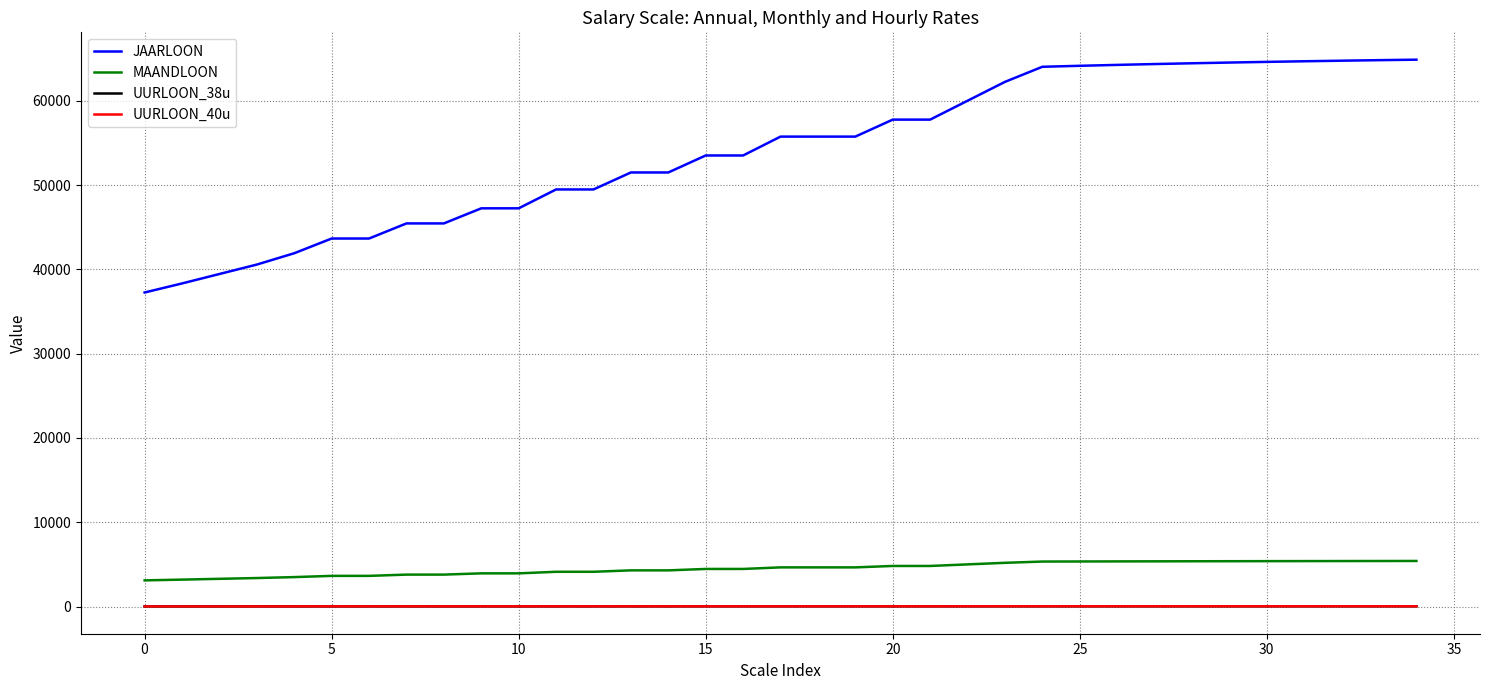

Which series has the largest range (max minus min)?

JAARLOON